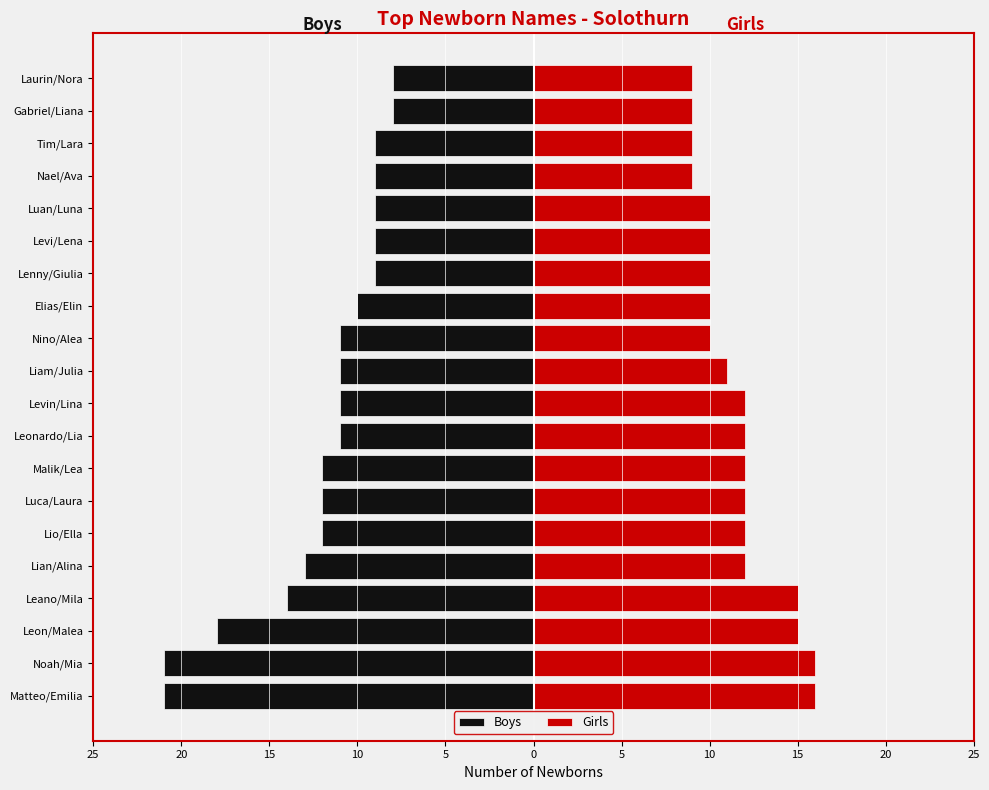

How many data points does each series have?

20